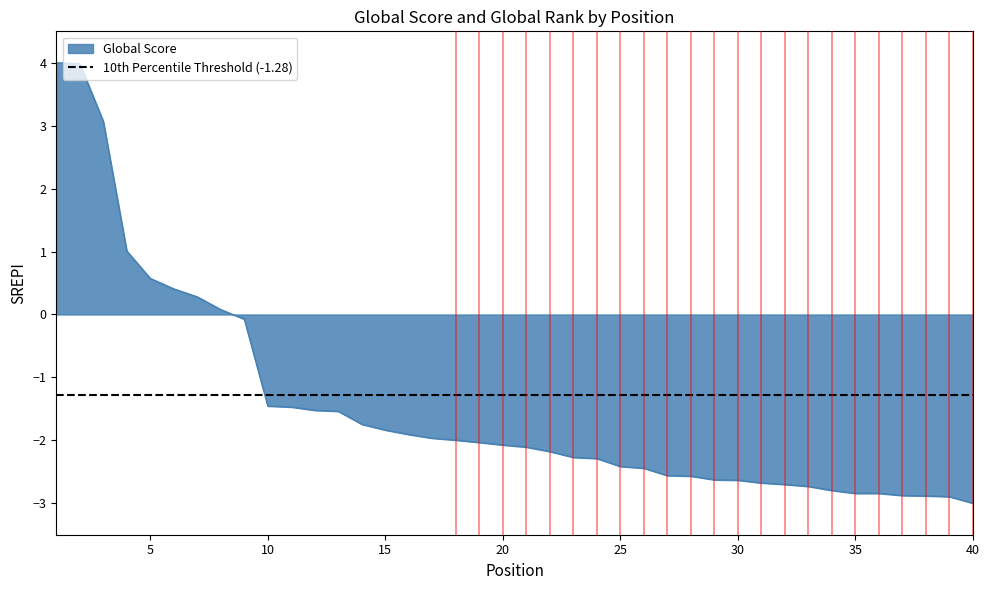

What is the difference between the maximum and minimum values?

7.0